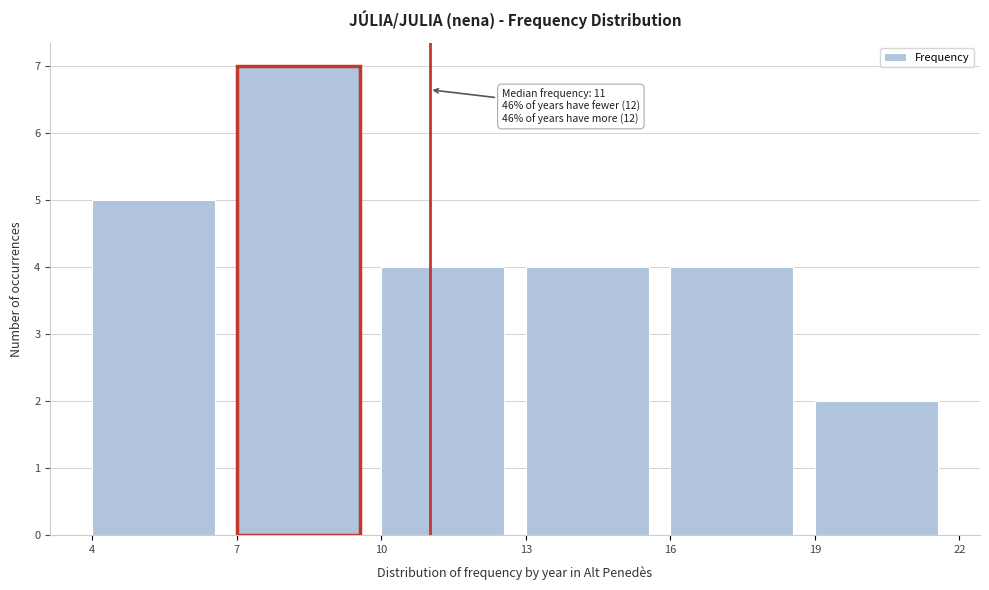

Which range on the x-axis has the tallest bar?

7 to 10